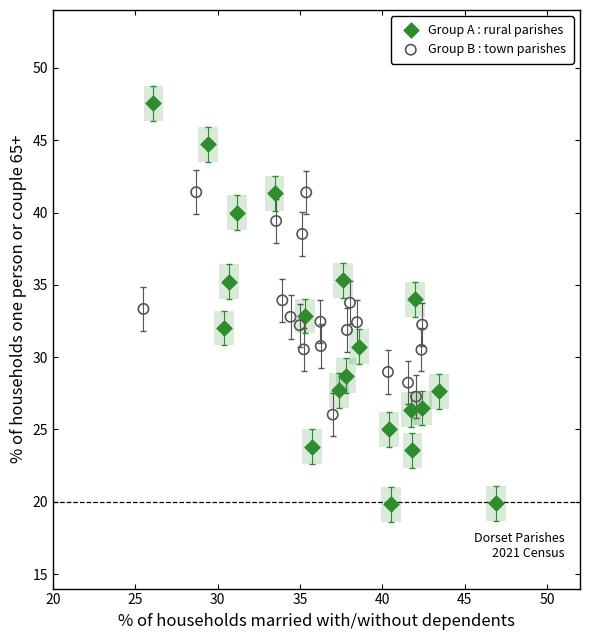

Which series has the widest spread of Y values?

Group A : rural parishes